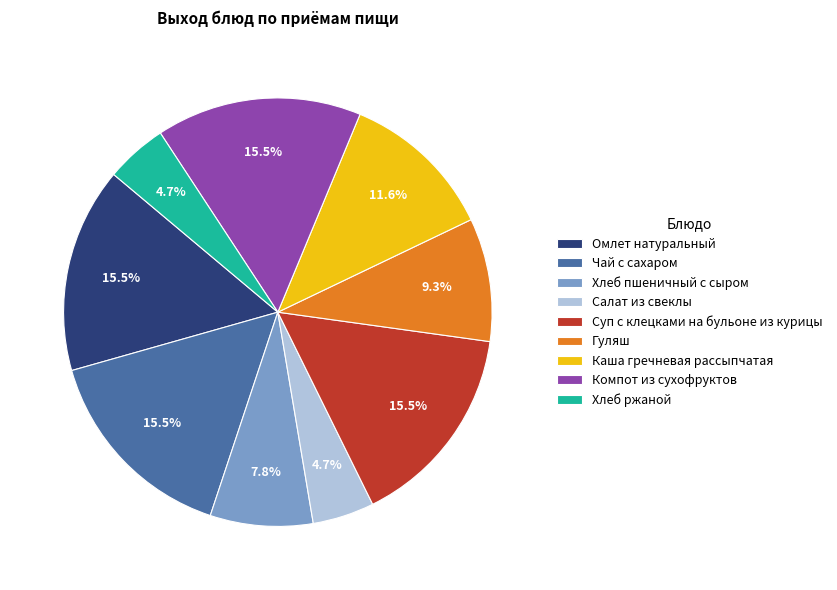

Is there a majority slice in this chart?

No